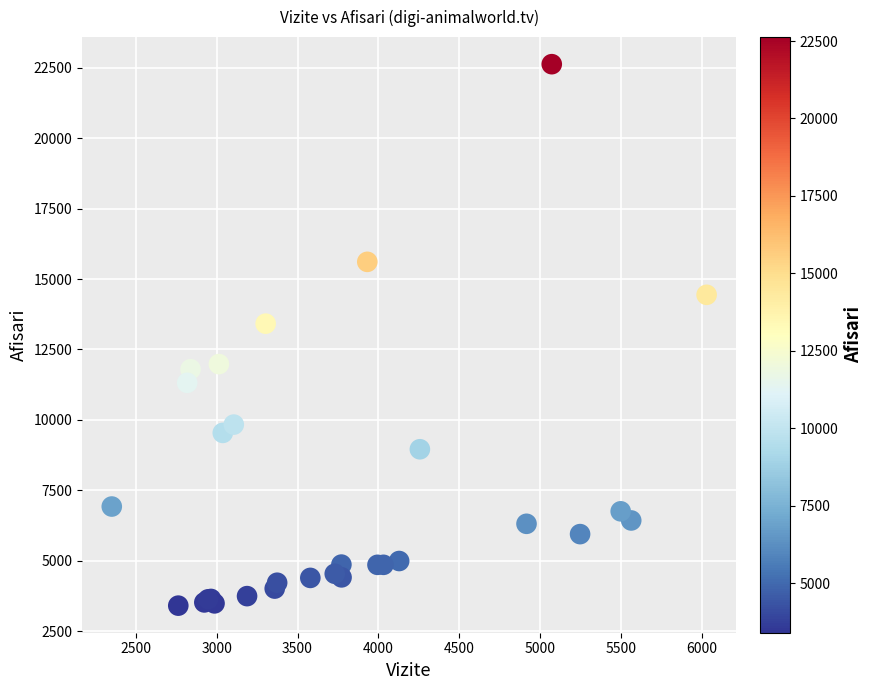

What Y value in the scatter plot is closest to 13016?

13416